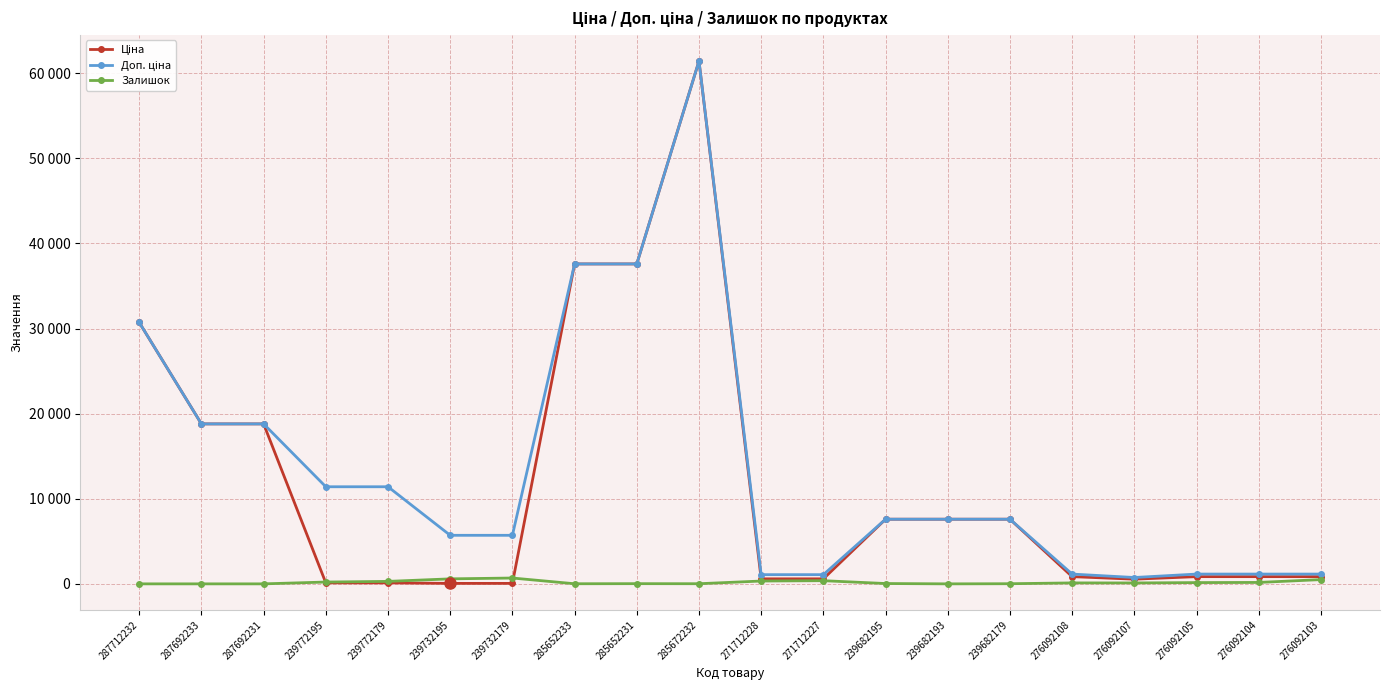

What is the label of the 10th point from the right?

271712228